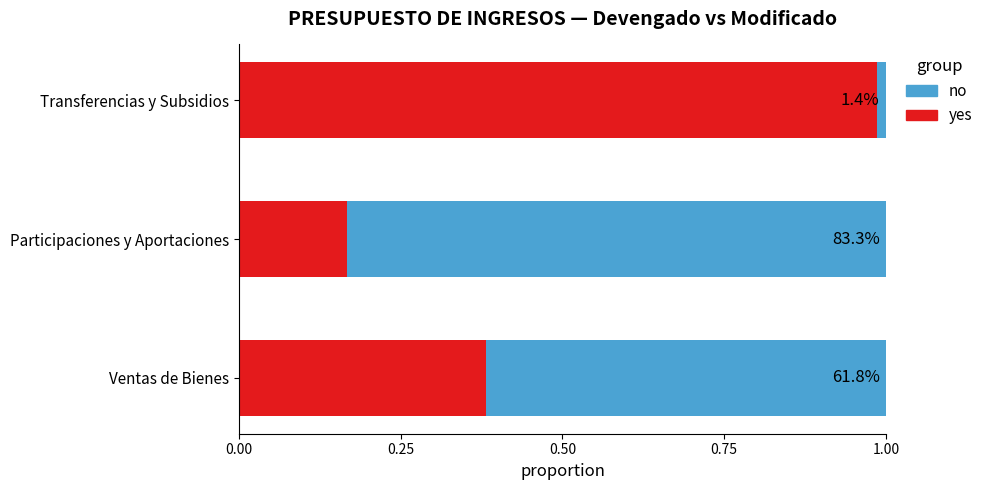

What are all the series names shown in the legend?

no, yes